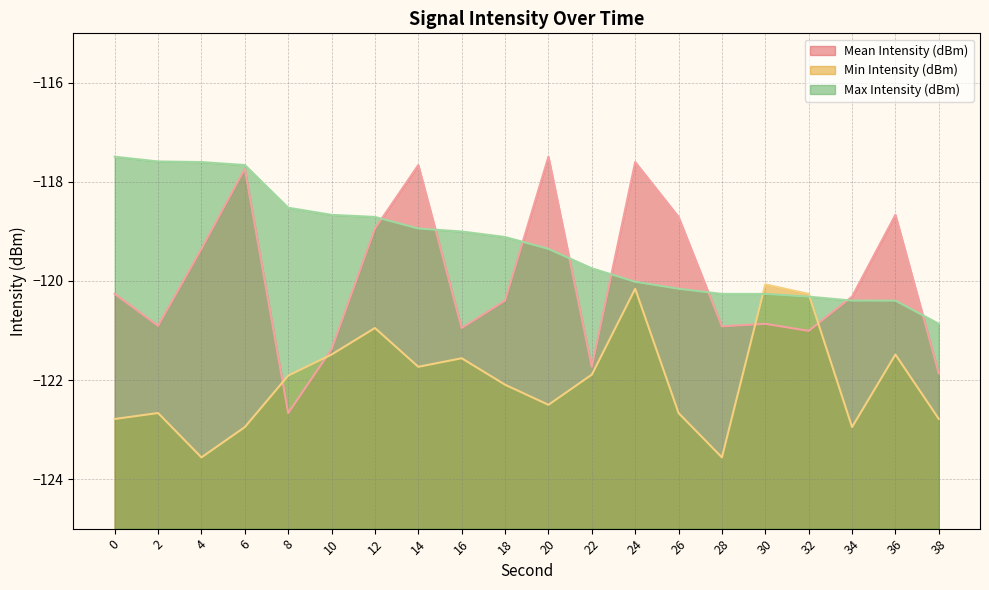

How many series are shown in this chart?

3